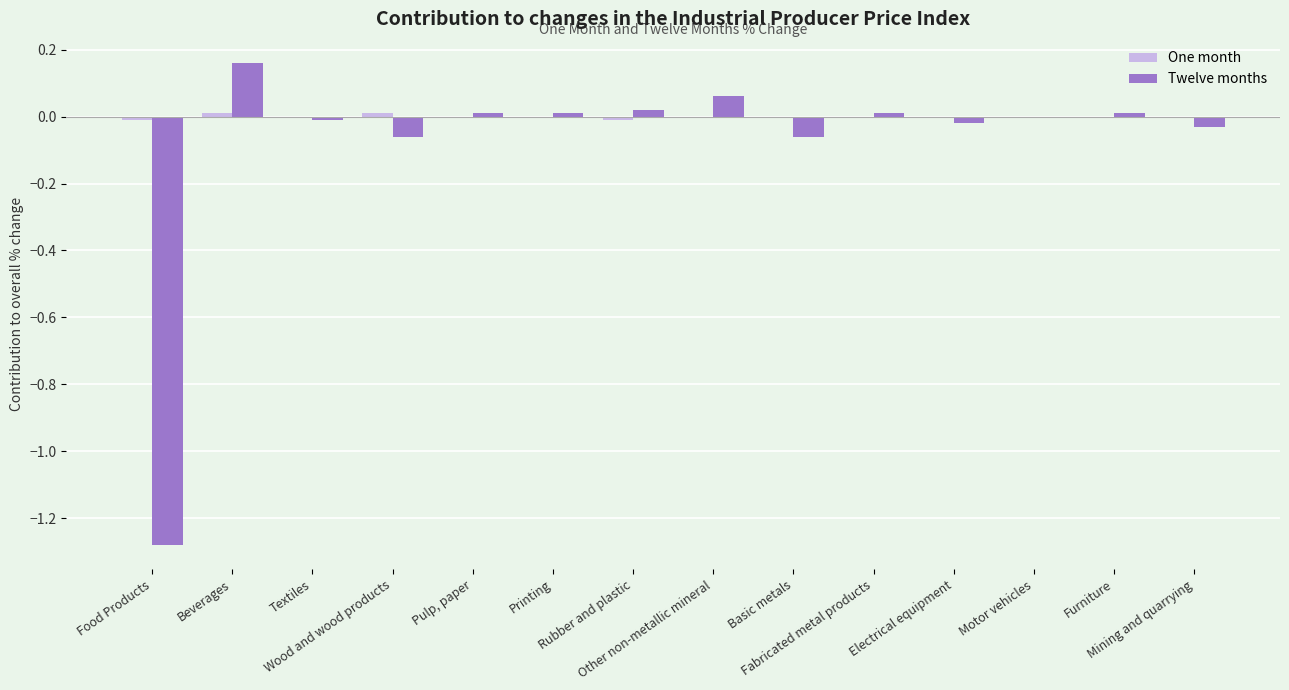

What is the minimum value for Twelve months?

-1.3